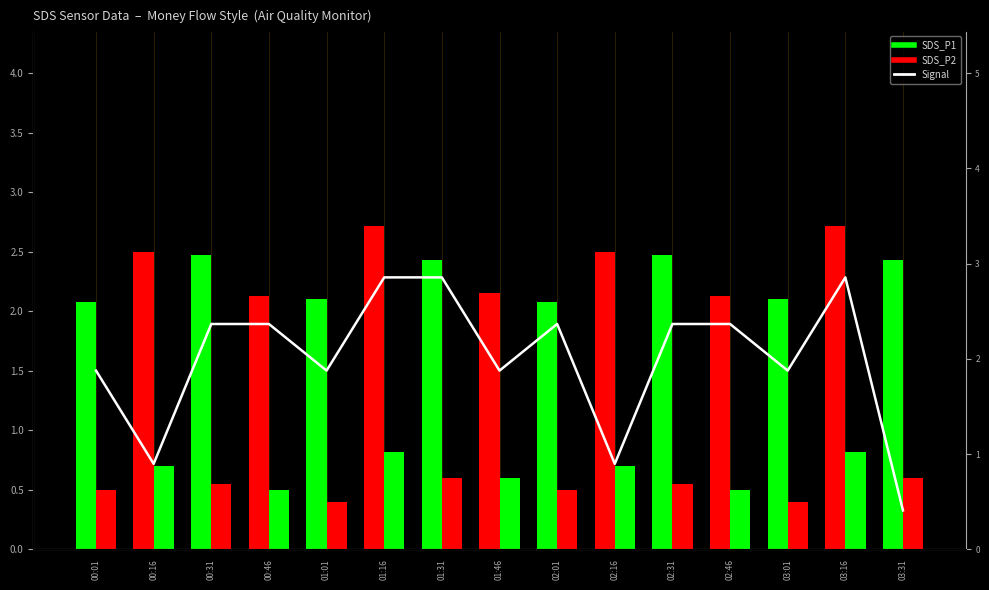

At which category does the chart reach its peak across all series?

01:16